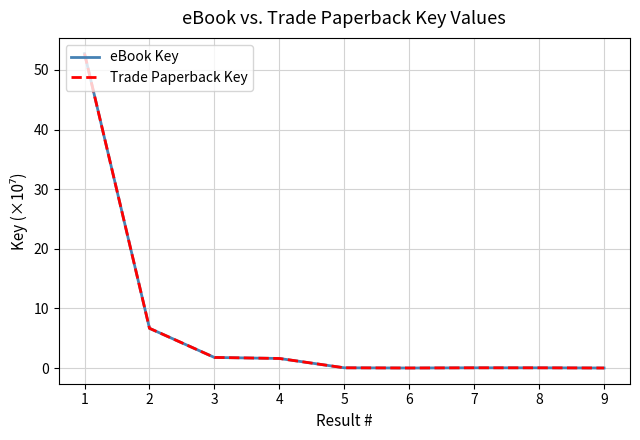

Reading left to right, list all the values displayed in this chart.

eBook Key: 52.7	6.7	1.8	1.6	0.0	0.0	0.0	0.0	0.0
Trade Paperback Key: 52.7	6.7	1.8	1.6	0.0	0.0	0.0	0.0	0.0